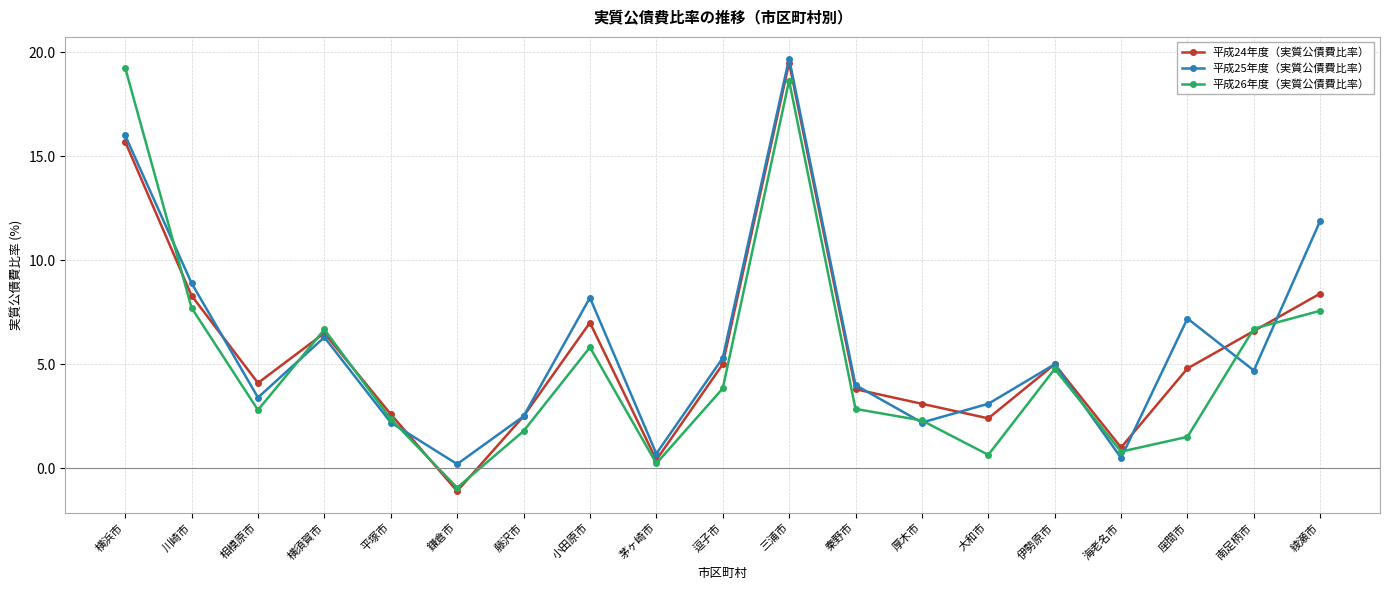

The value of 平成24年度（実質公債費比率） at 厚木市 is 5.5. True or false?

False